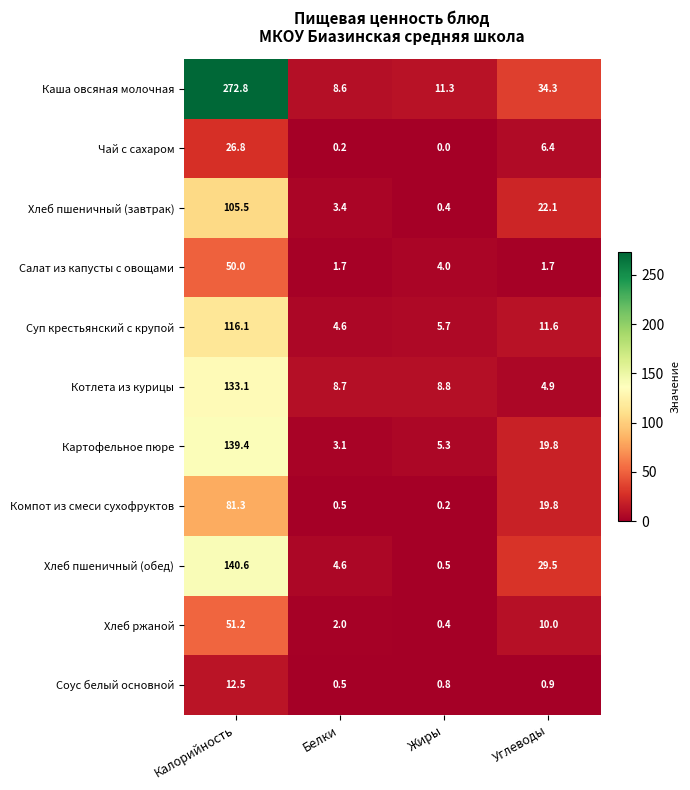

Which series changed the most between Калорийность and Углеводы?

Каша овсяная молочная